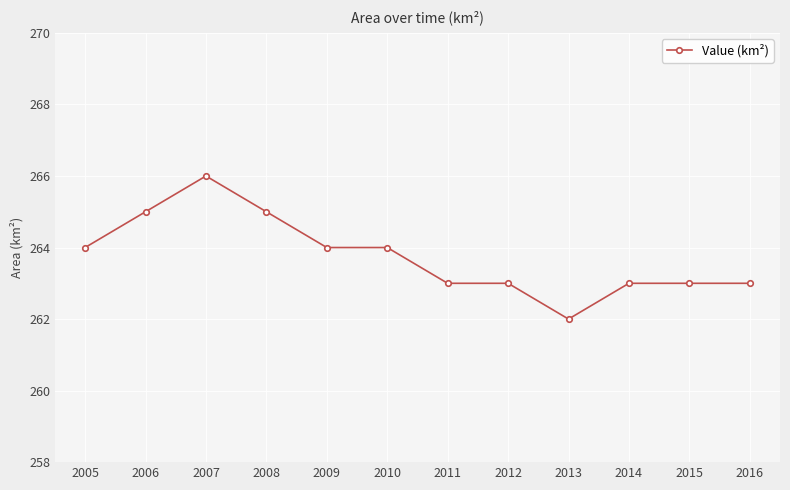

Reading right to left, extract all data points from this chart.

2016=263	2015=263	2014=263	2013=262	2012=263	2011=263	2010=264	2009=264	2008=265	2007=266	2006=265	2005=264